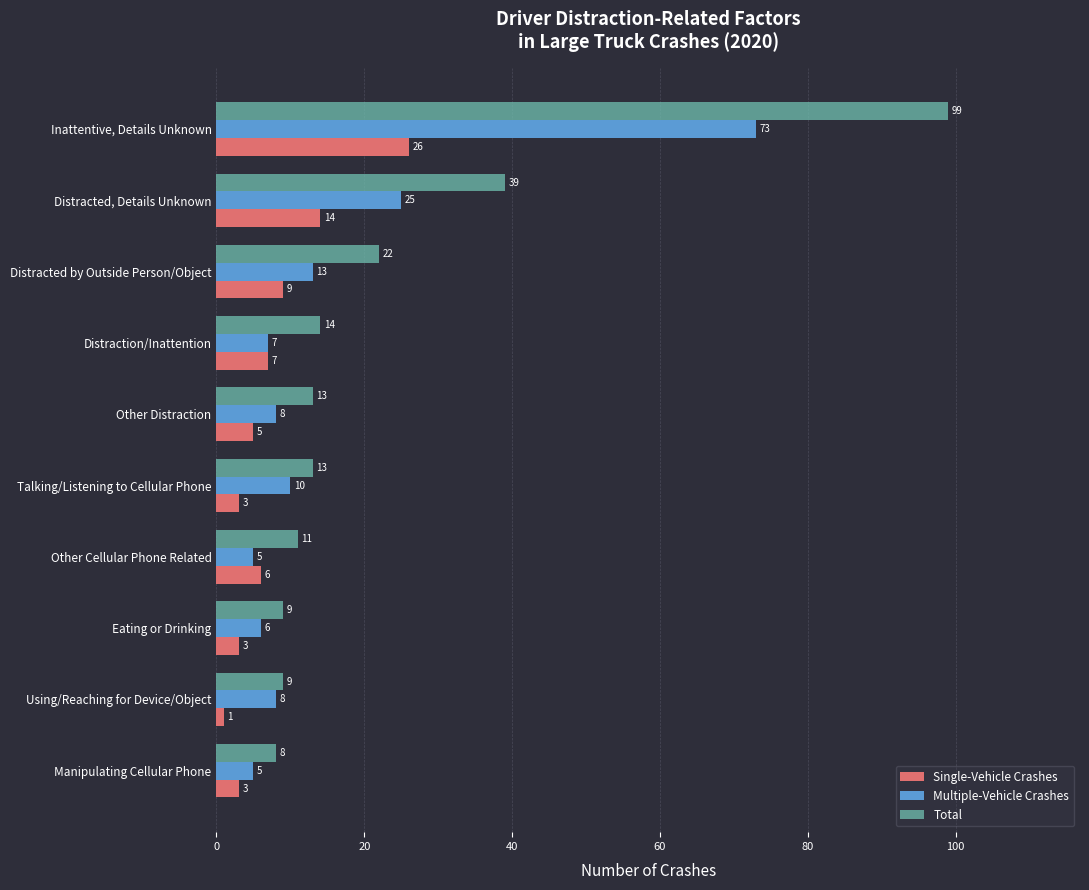

Is it true that Total equals 13 at Eating or Drinking?

False